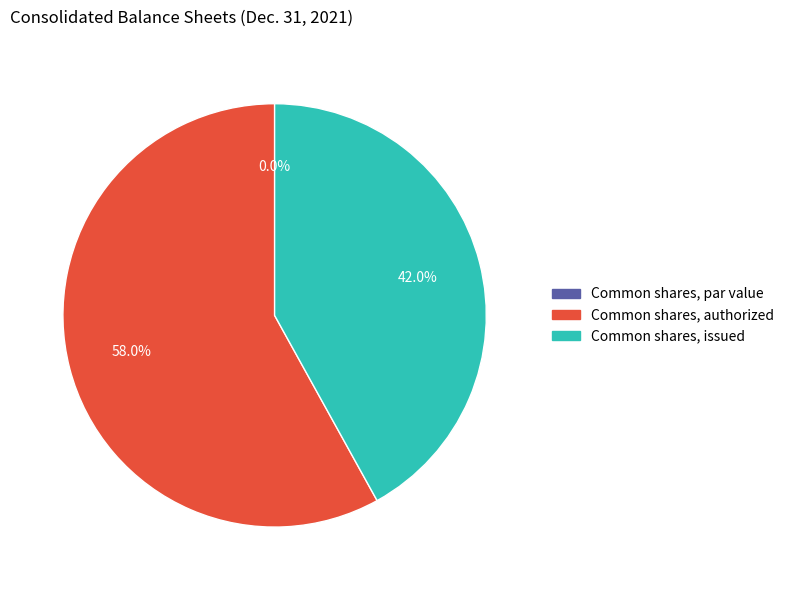

Does Common shares, issued account for over 50% of the chart?

No